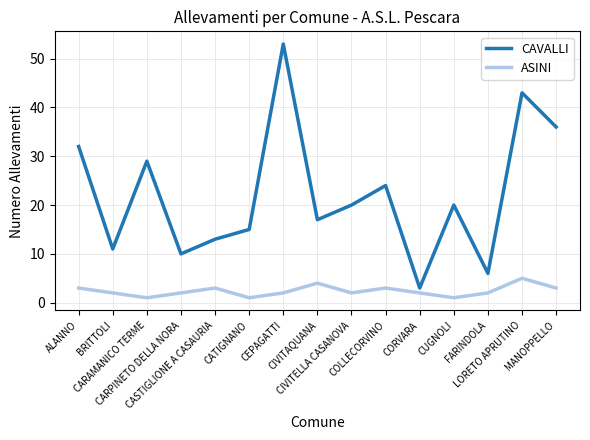

Reading right to left, list all the values displayed in this chart.

CAVALLI: MANOPPELLO=36	LORETO APRUTINO=43	FARINDOLA=6	CUGNOLI=20	CORVARA=3	COLLECORVINO=24	CIVITELLA CASANOVA=20	CIVITAQUANA=17	CEPAGATTI=53	CATIGNANO=15	CASTIGLIONE A CASAURIA=13	CARPINETO DELLA NORA=10	CARAMANICO TERME=29	BRITTOLI=11	ALANNO=32
ASINI: MANOPPELLO=3	LORETO APRUTINO=5	FARINDOLA=2	CUGNOLI=1	CORVARA=2	COLLECORVINO=3	CIVITELLA CASANOVA=2	CIVITAQUANA=4	CEPAGATTI=2	CATIGNANO=1	CASTIGLIONE A CASAURIA=3	CARPINETO DELLA NORA=2	CARAMANICO TERME=1	BRITTOLI=2	ALANNO=3